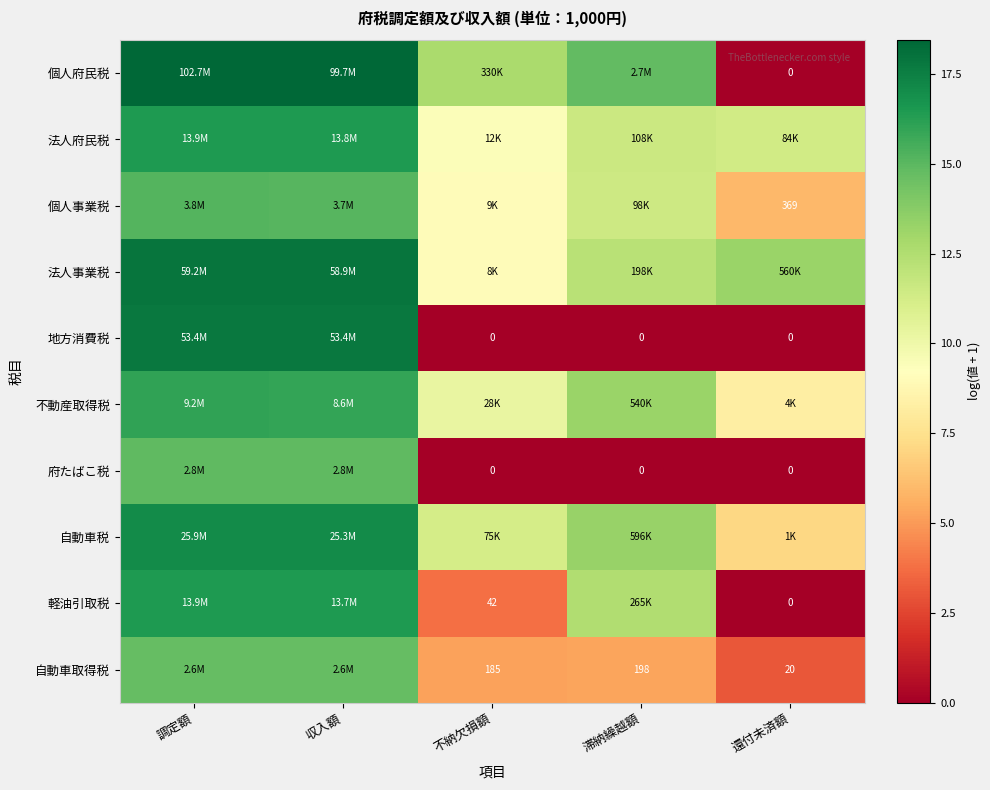

At which label does 法人府民税 first exceed 11?

調定額